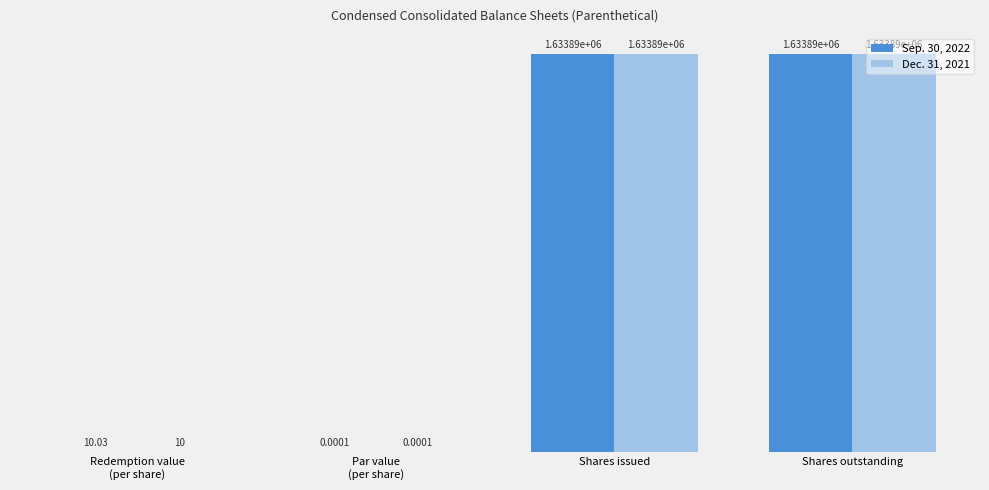

Rank the categories by Dec. 31, 2021 value from highest to lowest.

Shares issued, Shares outstanding, Redemption value
(per share), Par value
(per share)